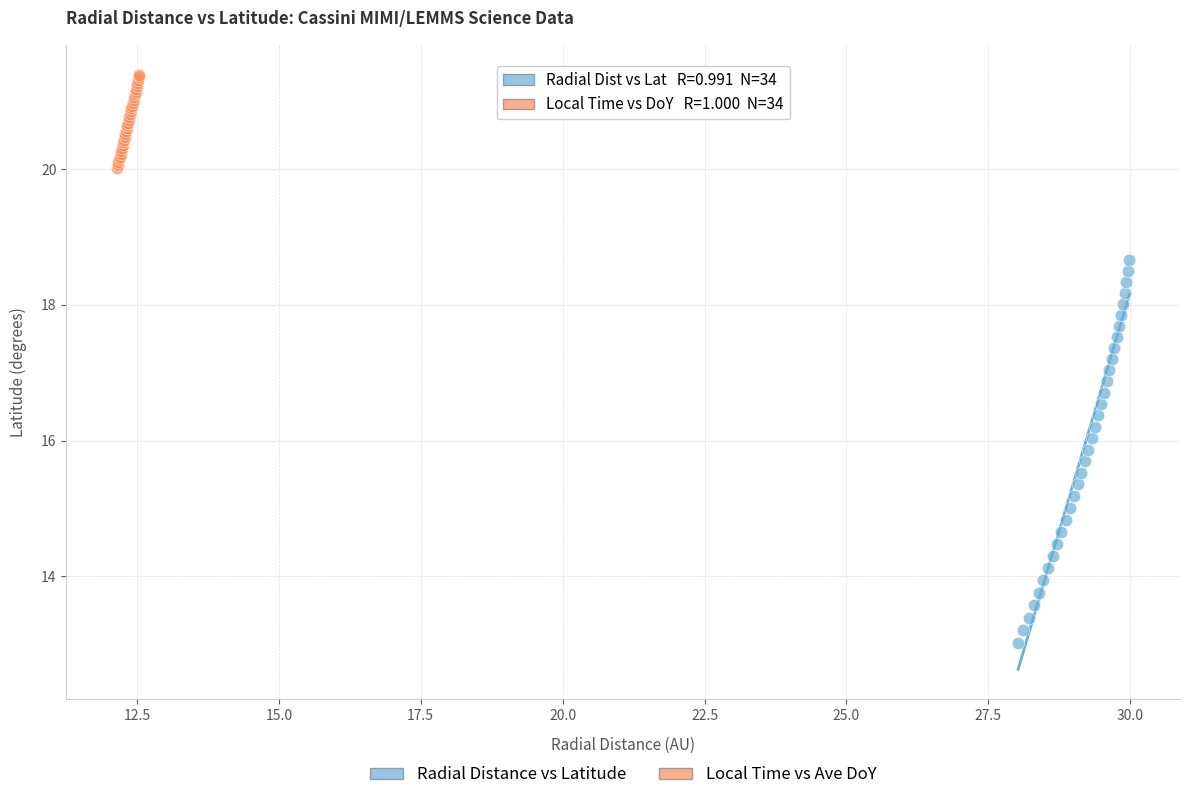

Which series has the widest spread of Y values?

Radial Distance vs Latitude